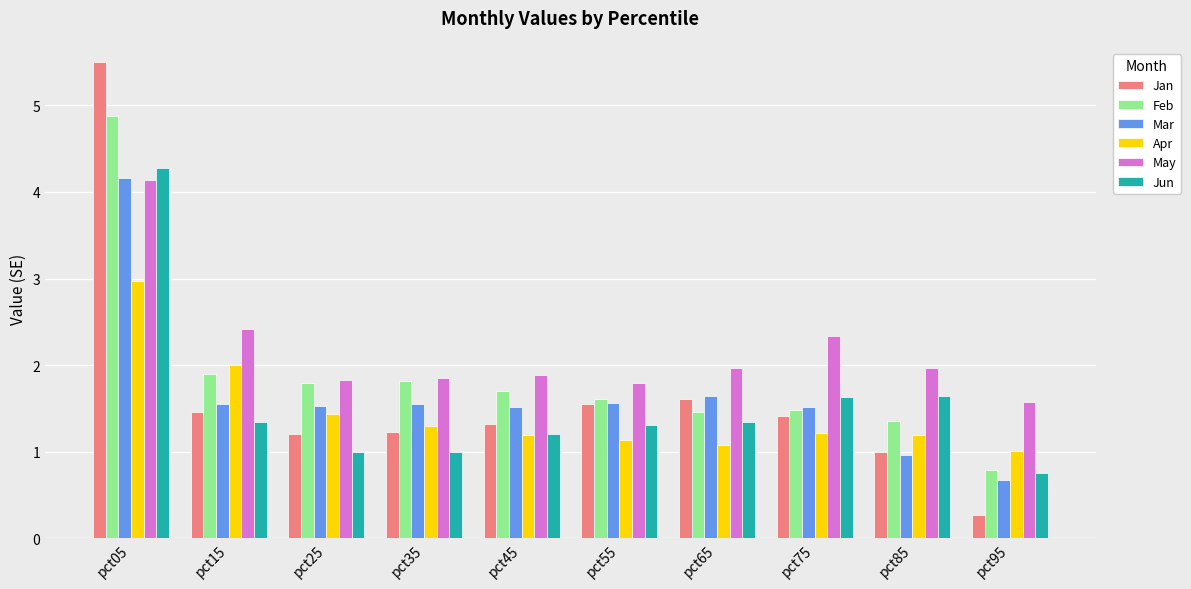

Count the number of categories in the chart.

10